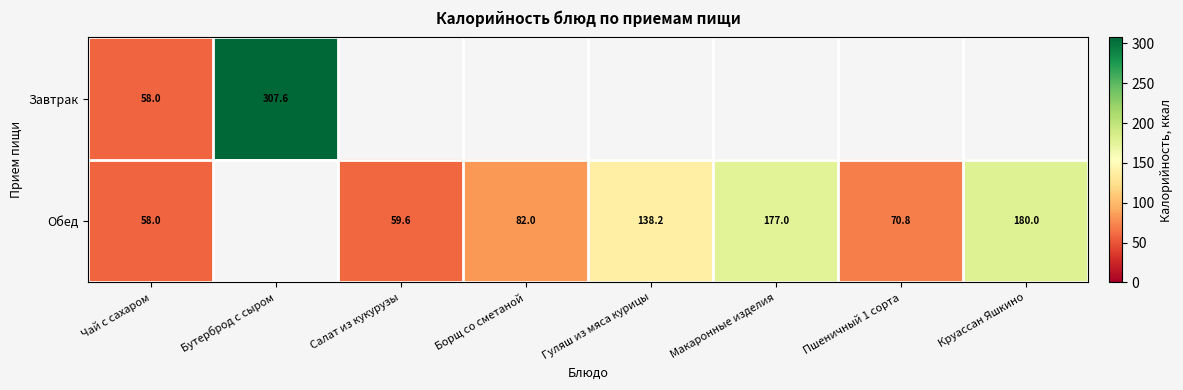

At which category is the sum across all series the highest?

Чай с сахаром